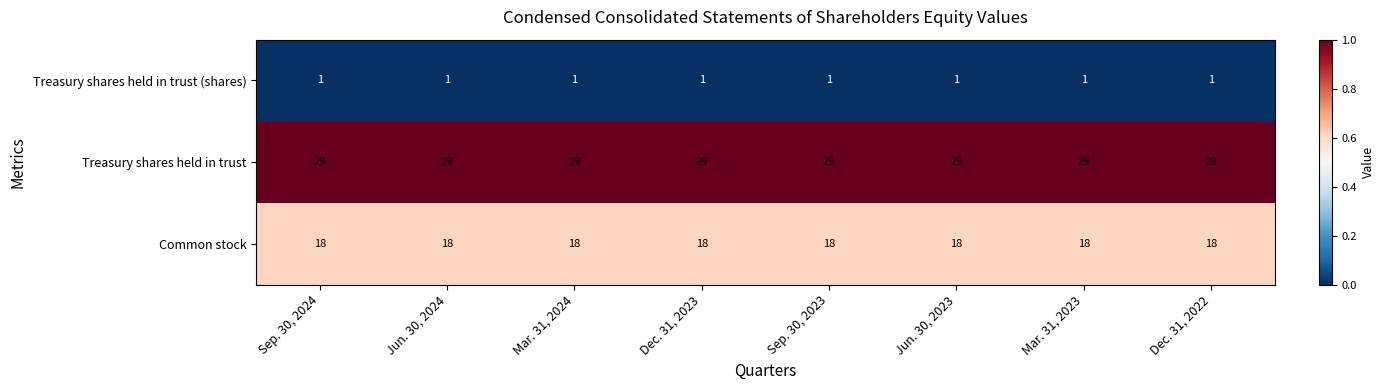

The Treasury shares held in trust series shows 14 at Mar. 31, 2023. True or false?

False